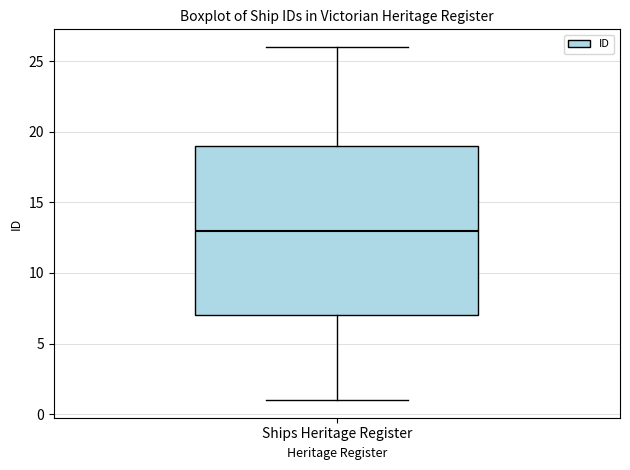

Where does the median line of the box for Ships Heritage Register sit on the y-axis? The values are not printed on the chart, so give them approximately, as read against the axis.

13